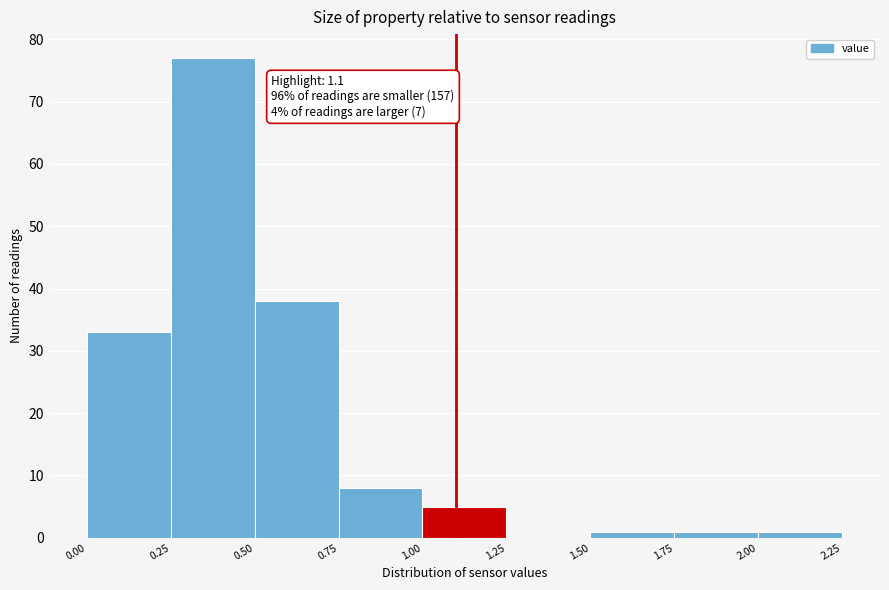

Which range on the x-axis has the tallest bar?

0.25 to 0.50